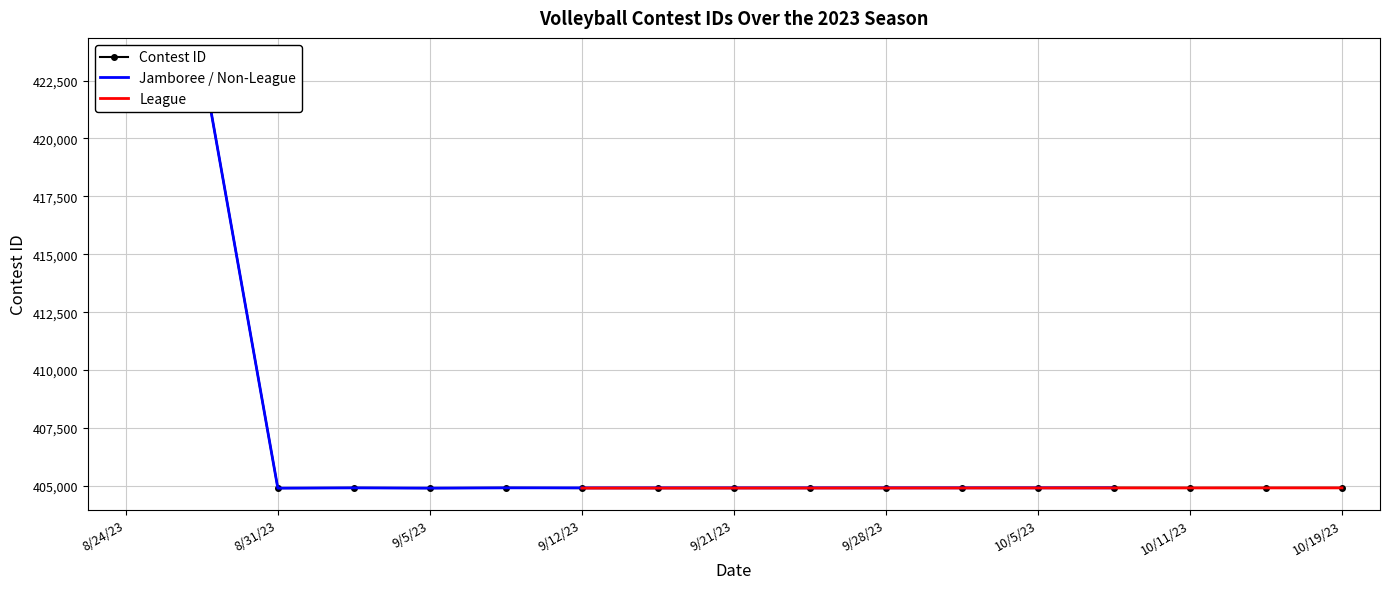

What is the ratio of the value at 9/5/23 to the value at 10/3/23?

1.0